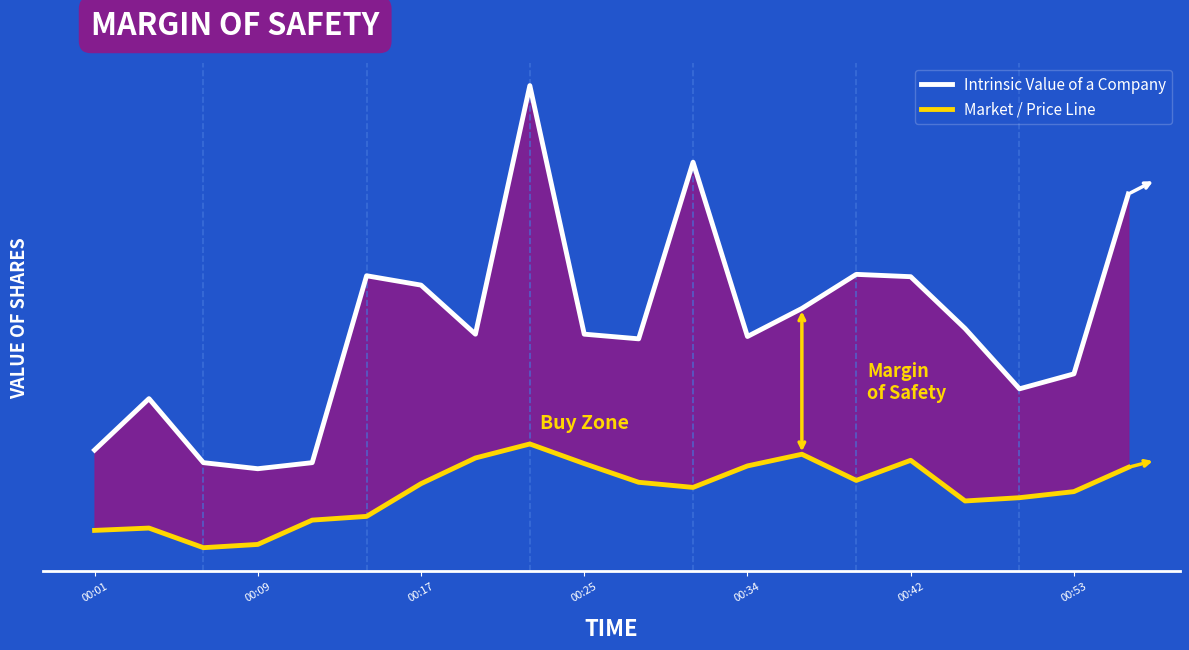

What are all the series names shown in the legend?

Intrinsic Value of a Company, Market / Price Line